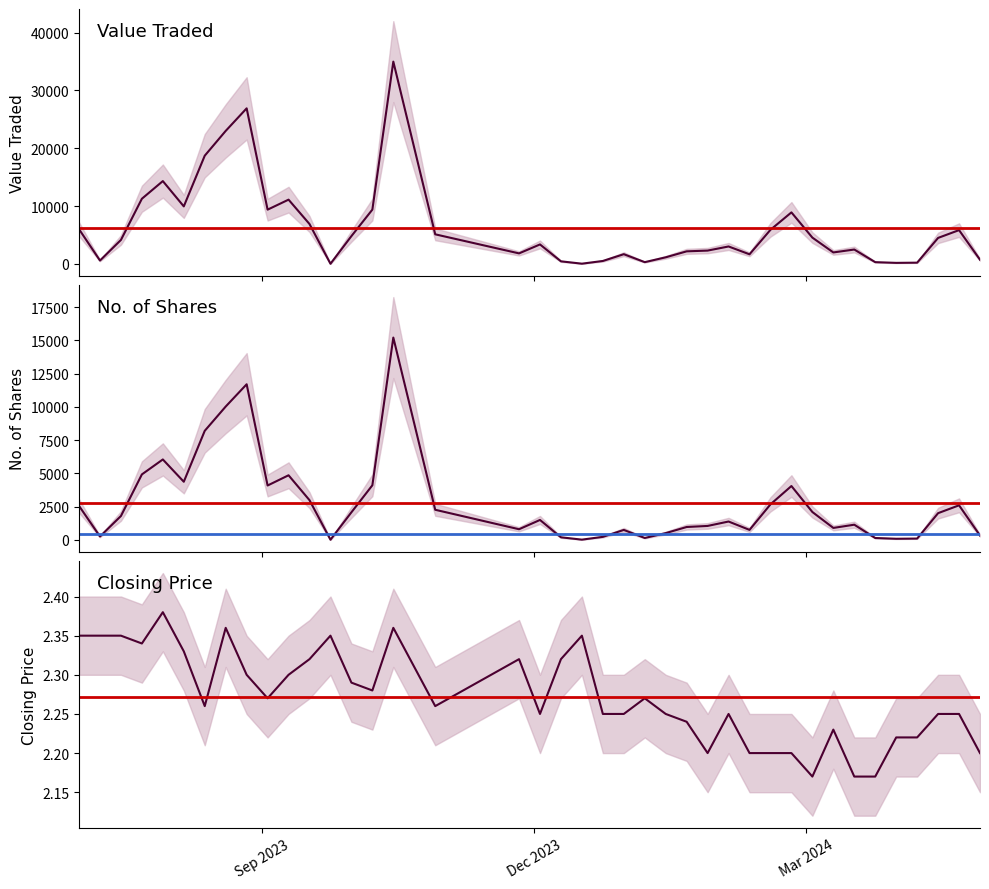

List the series in order of their peak value, lowest first.

Closing, No. of Shares, Value Traded